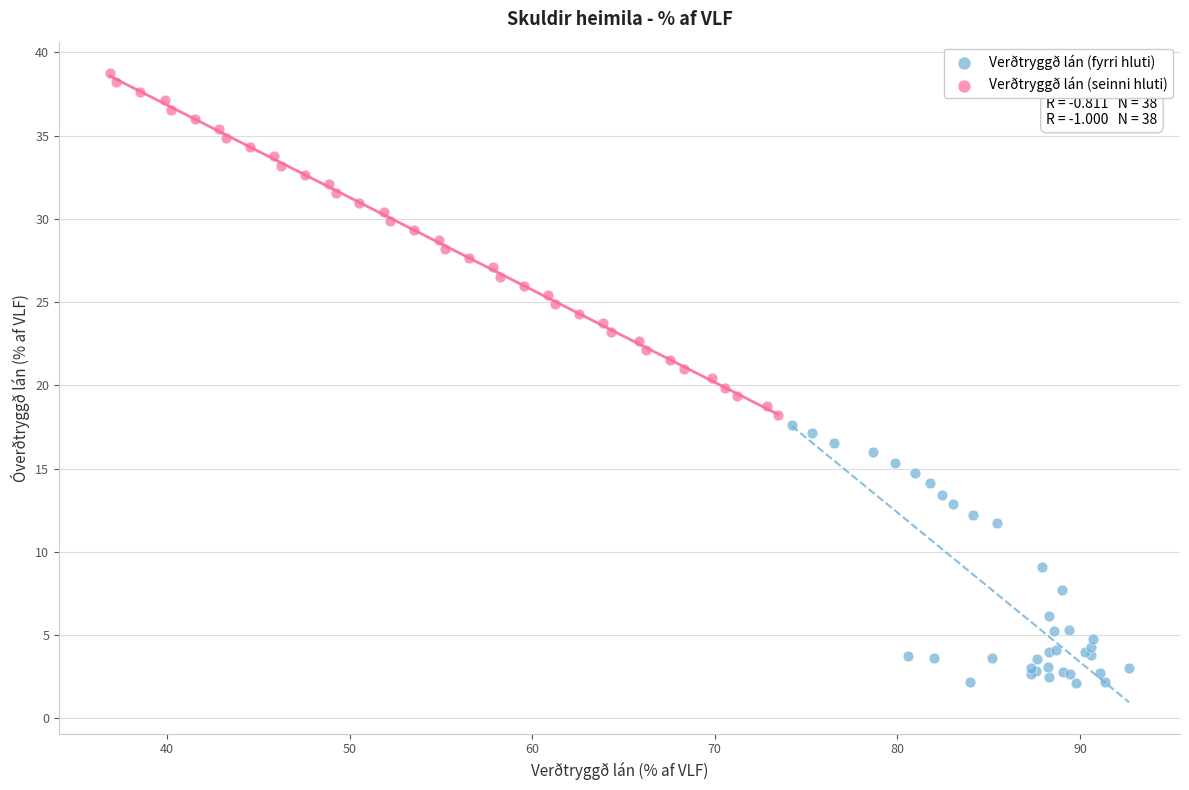

Which series has the widest spread of Y values?

Verðtryggð lán (seinni hluti)